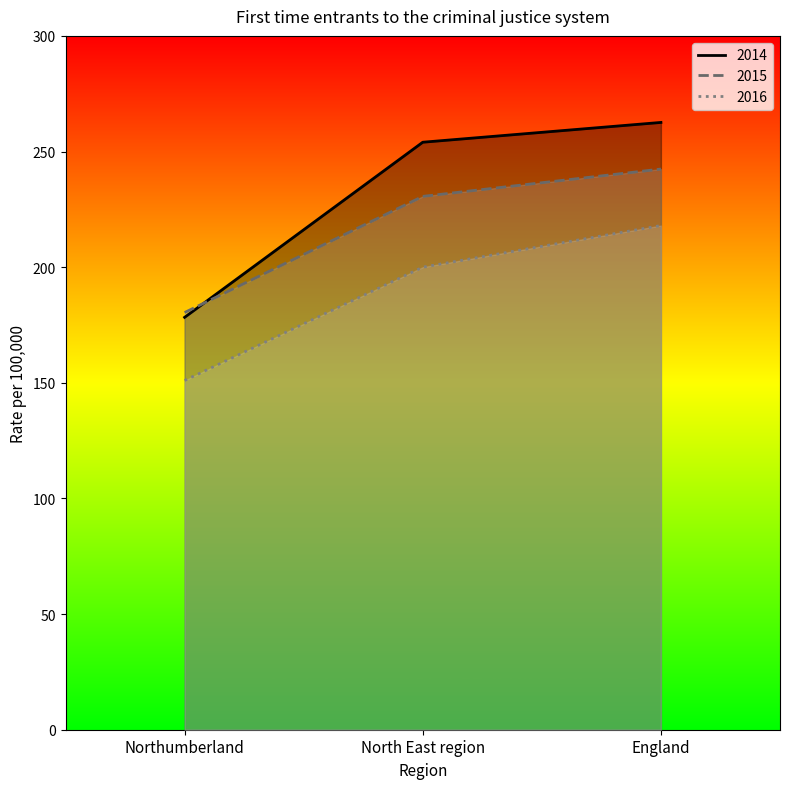

How many data points in 2016 are above 200?

1